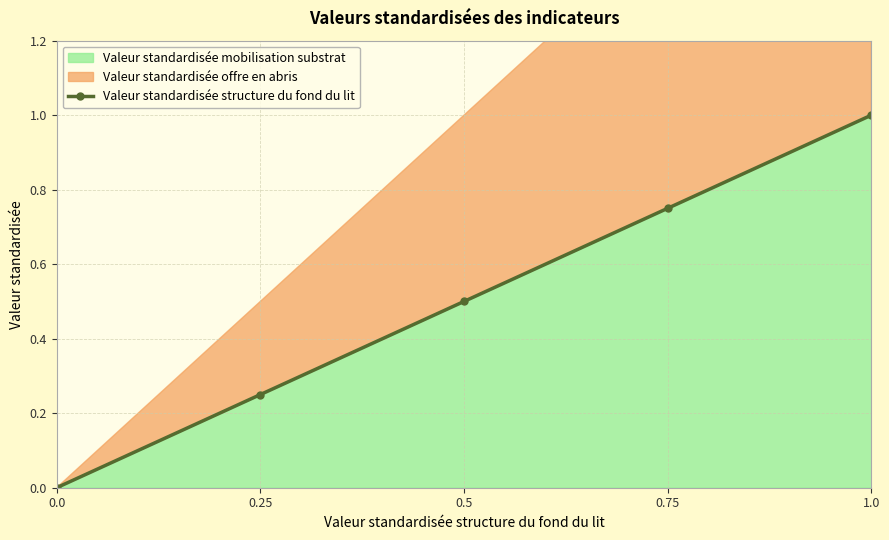

Rank the categories by value from lowest to highest.

0.0, 0.25, 0.5, 0.75, 1.0